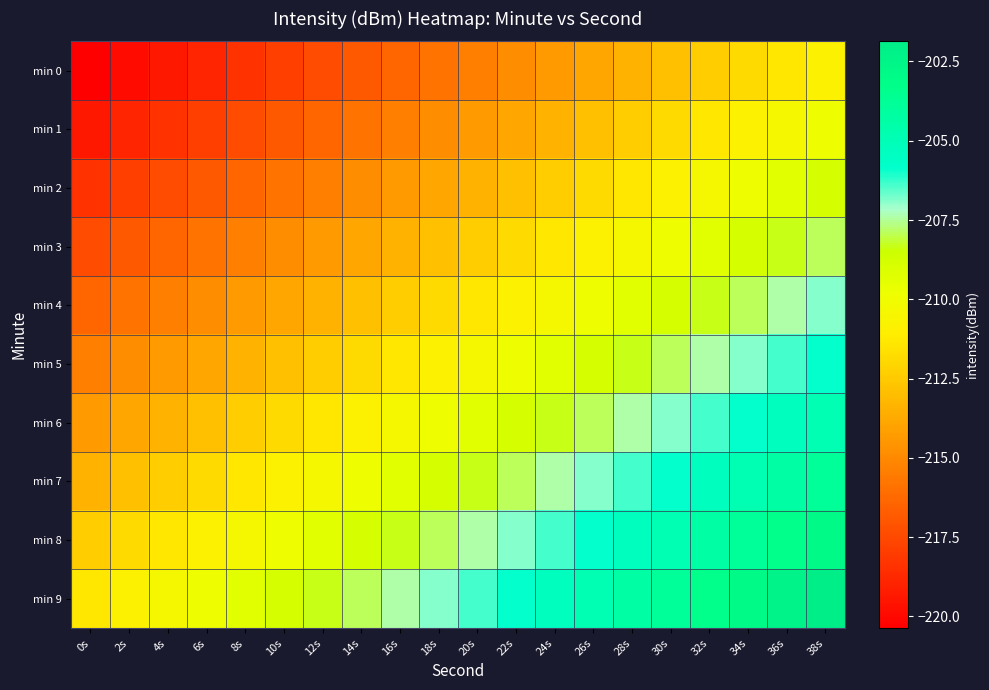

Reading left to right, transcribe all the data shown in this chart.

min 0: 0s=-220.4	2s=-219.9	4s=-219.4	6s=-218.9	8s=-218.4	10s=-217.9	12s=-217.4	14s=-216.9	16s=-216.4	18s=-215.9	20s=-215.4	22s=-214.9	24s=-214.4	26s=-213.9	28s=-213.4	30s=-212.9	32s=-212.4	34s=-211.9	36s=-211.4	38s=-210.9
min 1: 0s=-219.4	2s=-218.9	4s=-218.4	6s=-217.9	8s=-217.4	10s=-216.9	12s=-216.4	14s=-215.9	16s=-215.4	18s=-214.9	20s=-214.4	22s=-213.9	24s=-213.4	26s=-212.9	28s=-212.4	30s=-211.9	32s=-211.4	34s=-210.9	36s=-210.4	38s=-209.9
min 2: 0s=-218.4	2s=-217.9	4s=-217.4	6s=-216.9	8s=-216.4	10s=-215.9	12s=-215.4	14s=-214.9	16s=-214.4	18s=-213.9	20s=-213.4	22s=-212.9	24s=-212.4	26s=-211.9	28s=-211.4	30s=-210.9	32s=-210.4	34s=-209.9	36s=-209.4	38s=-208.9
min 3: 0s=-217.4	2s=-216.9	4s=-216.4	6s=-215.9	8s=-215.4	10s=-214.9	12s=-214.4	14s=-213.9	16s=-213.4	18s=-212.9	20s=-212.4	22s=-211.9	24s=-211.4	26s=-210.9	28s=-210.4	30s=-209.9	32s=-209.4	34s=-208.9	36s=-208.4	38s=-207.9
min 4: 0s=-216.4	2s=-215.9	4s=-215.4	6s=-214.9	8s=-214.4	10s=-213.9	12s=-213.4	14s=-212.9	16s=-212.4	18s=-211.9	20s=-211.4	22s=-210.9	24s=-210.4	26s=-209.9	28s=-209.4	30s=-208.9	32s=-208.4	34s=-207.9	36s=-207.4	38s=-206.9
min 5: 0s=-215.4	2s=-214.9	4s=-214.4	6s=-213.9	8s=-213.4	10s=-212.9	12s=-212.4	14s=-211.9	16s=-211.4	18s=-210.9	20s=-210.4	22s=-209.9	24s=-209.4	26s=-208.9	28s=-208.4	30s=-207.9	32s=-207.4	34s=-206.9	36s=-206.4	38s=-205.9
min 6: 0s=-214.4	2s=-213.9	4s=-213.4	6s=-212.9	8s=-212.4	10s=-211.9	12s=-211.4	14s=-210.9	16s=-210.4	18s=-209.9	20s=-209.4	22s=-208.9	24s=-208.4	26s=-207.9	28s=-207.4	30s=-206.9	32s=-206.4	34s=-205.9	36s=-205.4	38s=-204.9
min 7: 0s=-213.4	2s=-212.9	4s=-212.4	6s=-211.9	8s=-211.4	10s=-210.9	12s=-210.4	14s=-209.9	16s=-209.4	18s=-208.9	20s=-208.4	22s=-207.9	24s=-207.4	26s=-206.9	28s=-206.4	30s=-205.9	32s=-205.4	34s=-204.9	36s=-204.4	38s=-203.9
min 8: 0s=-212.4	2s=-211.9	4s=-211.4	6s=-210.9	8s=-210.4	10s=-209.9	12s=-209.4	14s=-208.9	16s=-208.4	18s=-207.9	20s=-207.4	22s=-206.9	24s=-206.4	26s=-205.9	28s=-205.4	30s=-204.9	32s=-204.4	34s=-203.9	36s=-203.4	38s=-202.9
min 9: 0s=-211.4	2s=-210.9	4s=-210.4	6s=-209.9	8s=-209.4	10s=-208.9	12s=-208.4	14s=-207.9	16s=-207.4	18s=-206.9	20s=-206.4	22s=-205.9	24s=-205.4	26s=-204.9	28s=-204.4	30s=-203.9	32s=-203.4	34s=-202.9	36s=-202.4	38s=-201.9